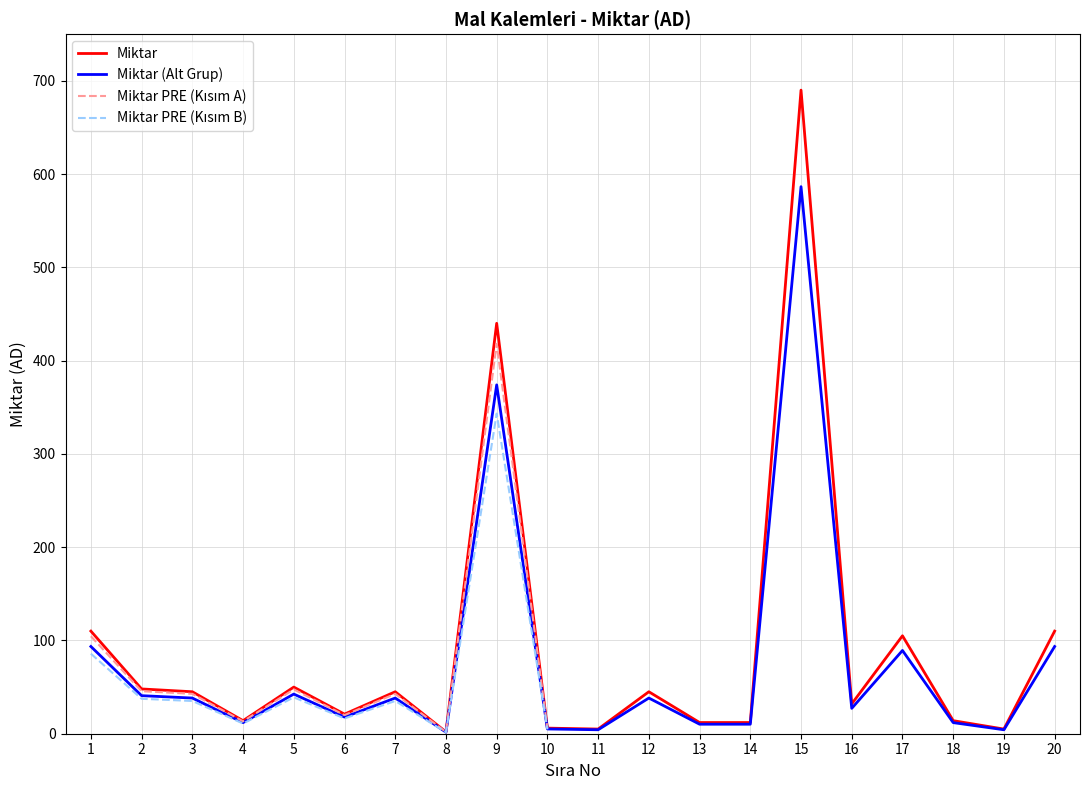

Reading right to left, transcribe all the data shown in this chart.

110	5	14	105	32	690	12	12	45	5	6	440	2	45	21	50	14	45	48	110